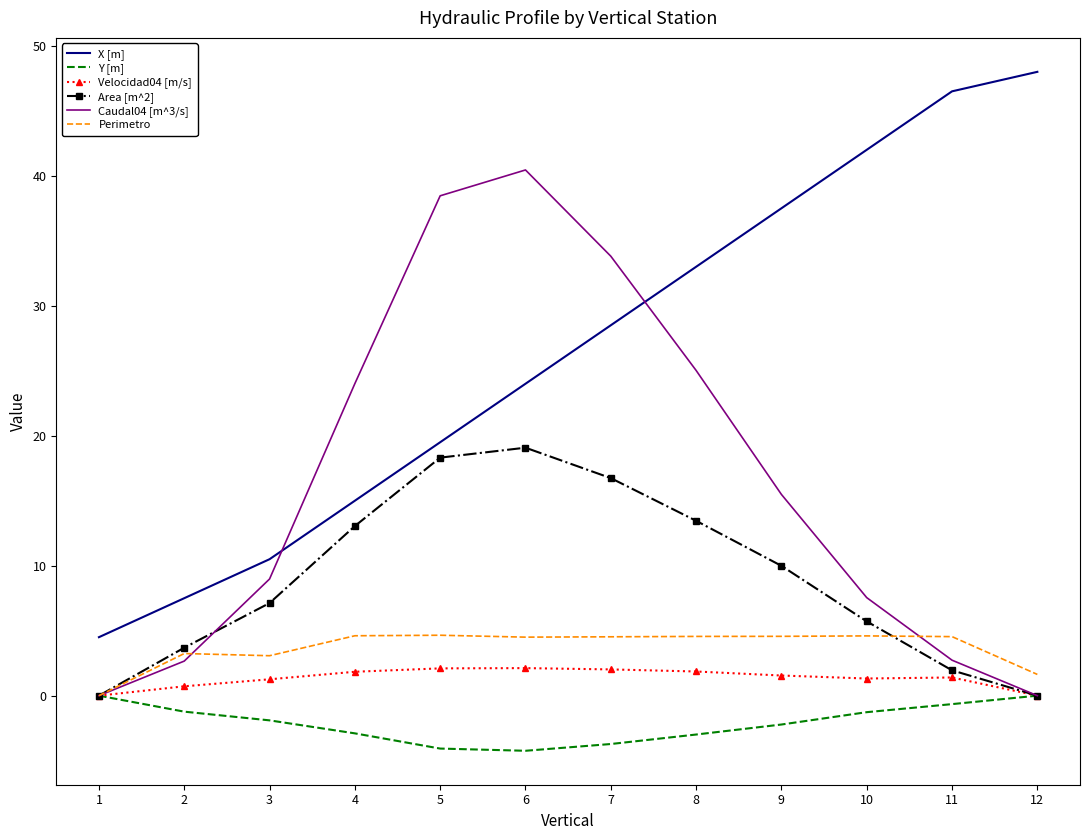

Is it true that Y [m] equals -6.5 at 6?

False